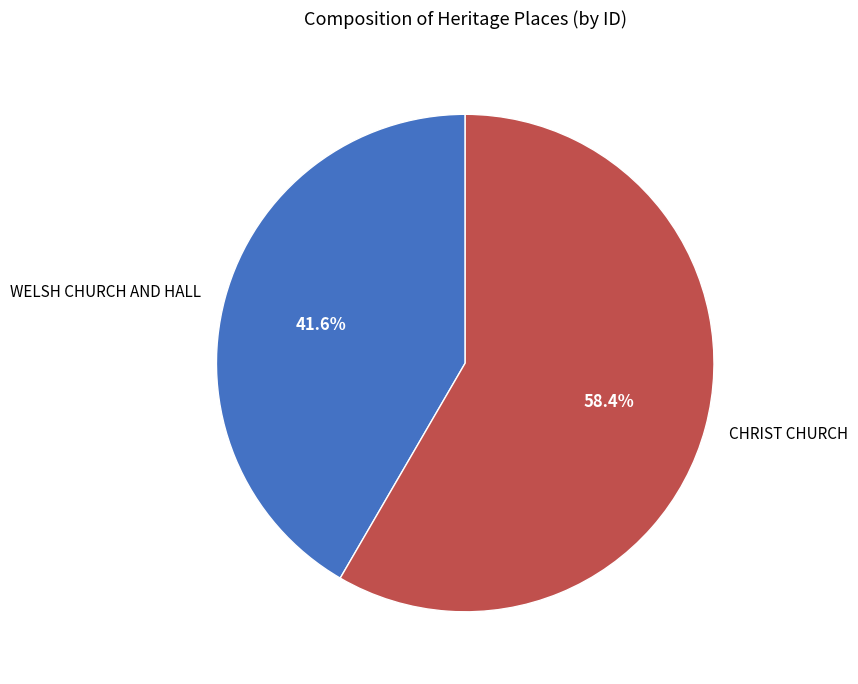

Rank the categories by value from highest to lowest.

CHRIST CHURCH, WELSH CHURCH AND HALL